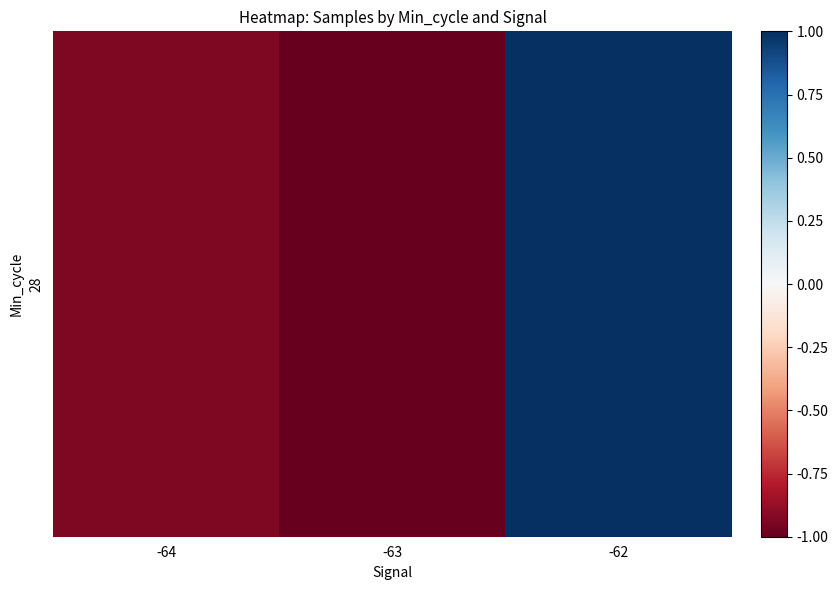

Reading left to right, list all the values displayed in this chart.

-0.9	-1.0	1.0